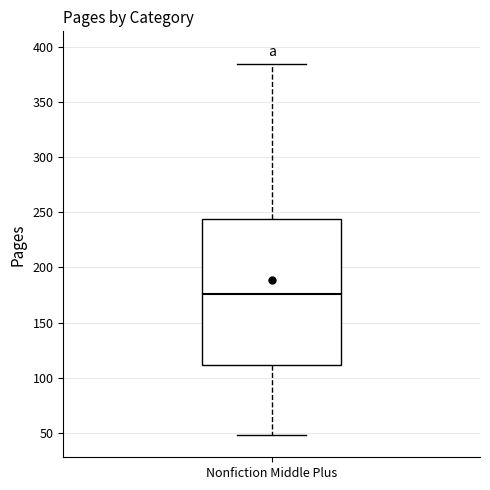

Transcribe this box plot: give where the median line is, the range the box spans, and where the two whiskers end, as read against the y-axis. The values are not printed on the chart, so give them approximately, as read against the axis.

median 175, box 110 to 245, whiskers 50 to 385